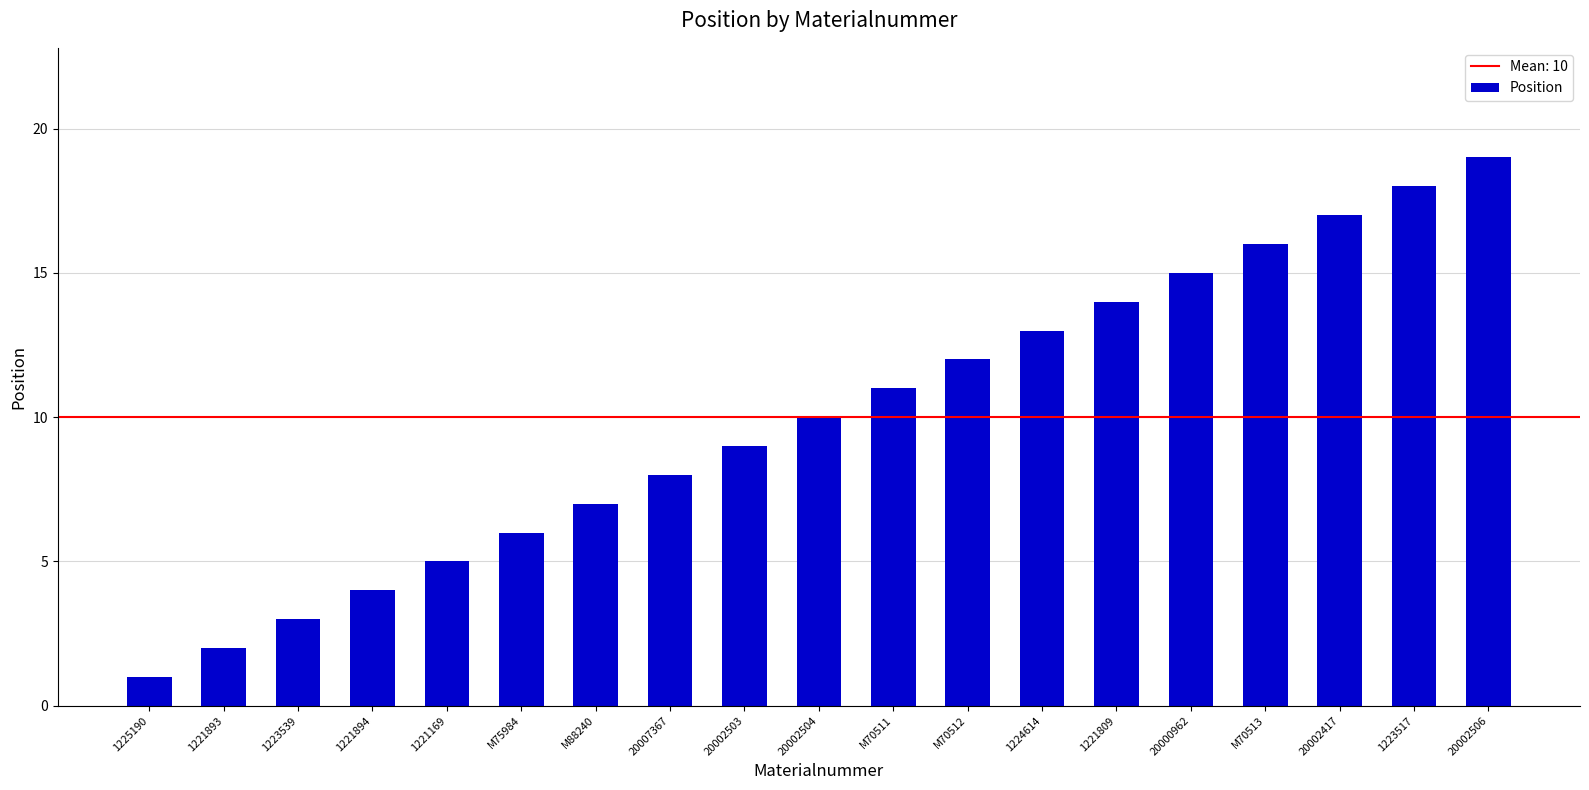

What is the difference between the maximum and minimum values?

18